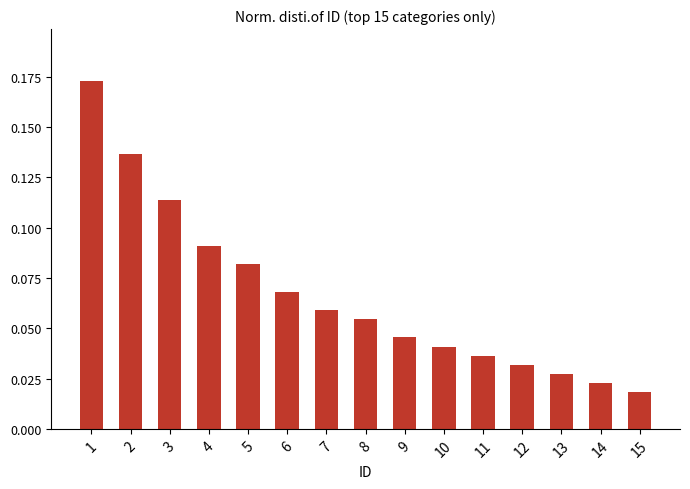

Which category has the highest value across all series?

1